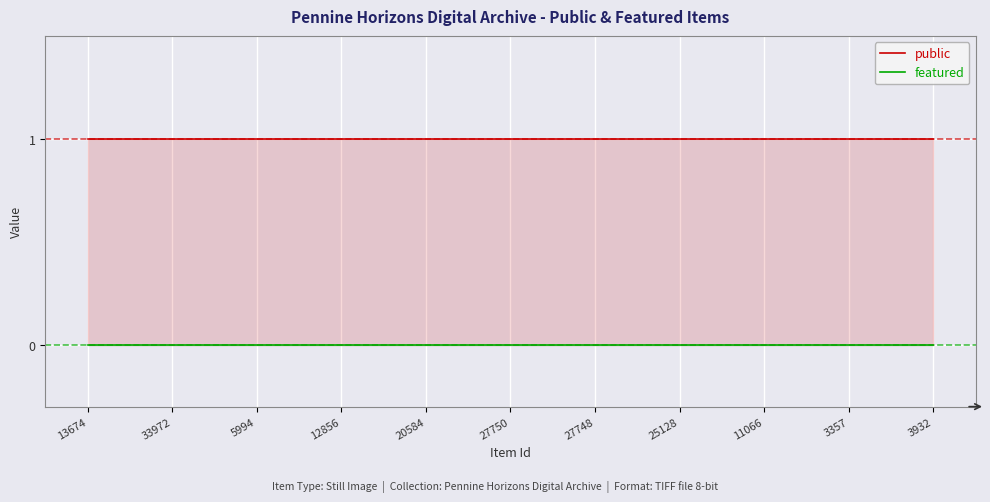

What is the total value across all series at 27748?

1